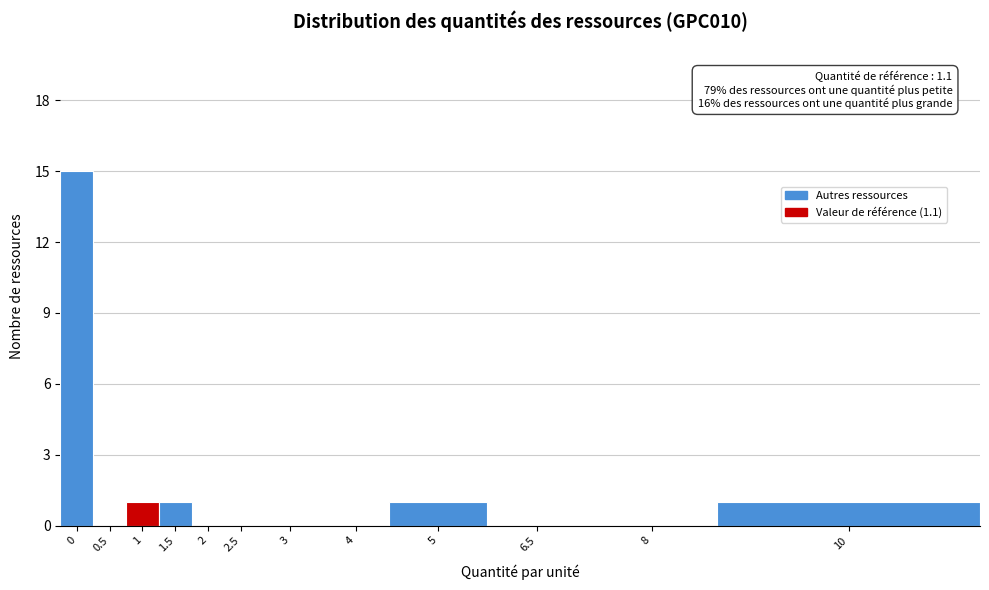

Reading left to right, what are all the values shown in this chart?

0=15	0.5=0	1=1	1.5=1	2=0	2.5=0	3=0	4=0	5=1	6.5=0	8=0	10=1